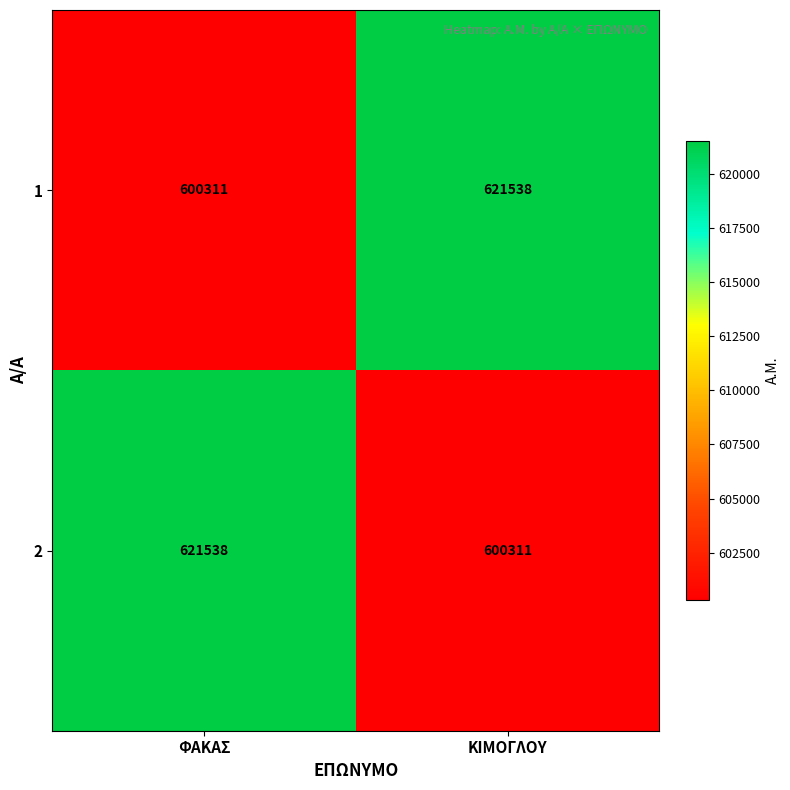

What is the difference between the maximum and minimum values in the 2 series?

21227